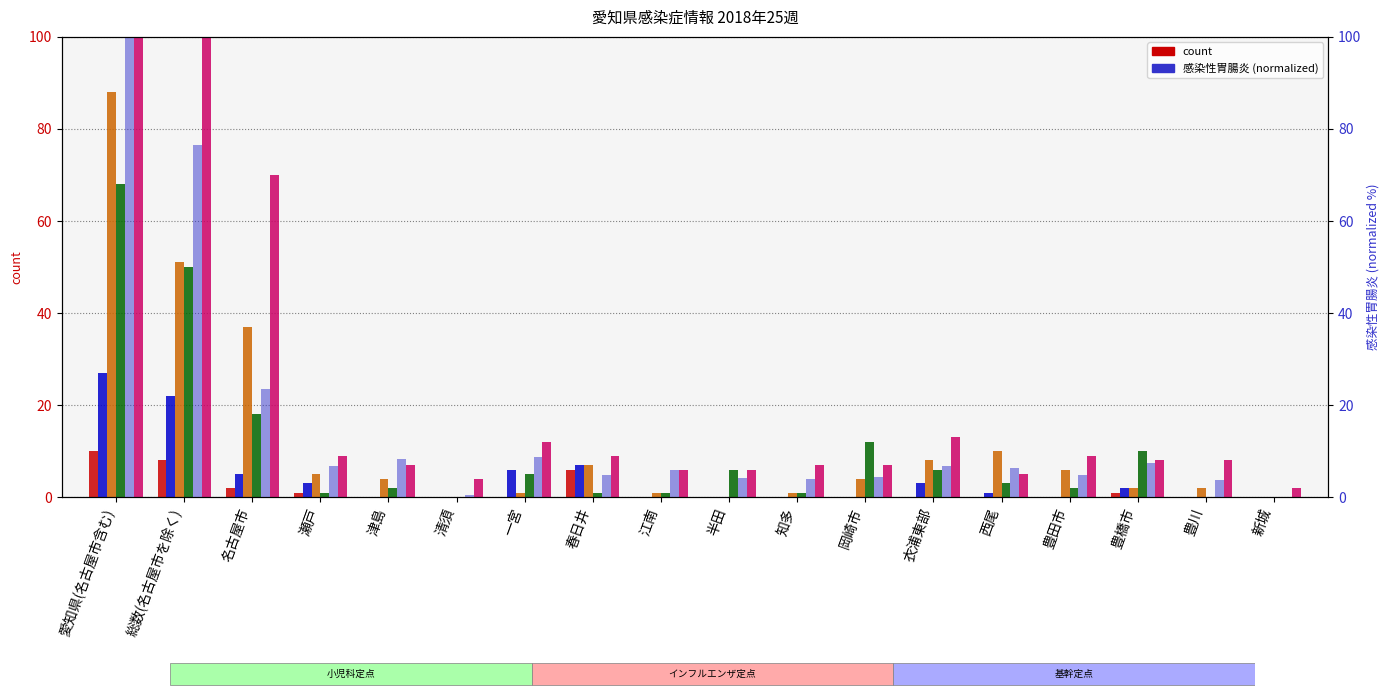

What is the total value across all series at 名古屋市?

155.4